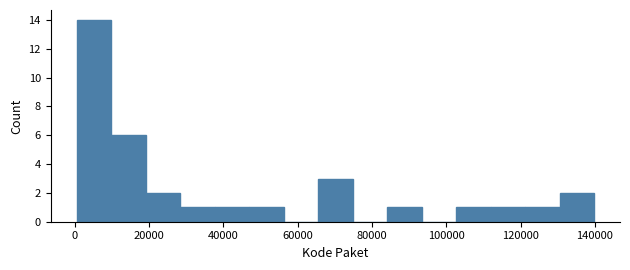

Reading left to right, transcribe this chart: for each bar, give the range it covers on the x-axis and its height. Neither the bar edges nor the heights are printed on the chart, so give them approximately, as read against the axes.

0 to 10000: 14
10000 to 20000: 6
20000 to 28000: 2
28000 to 38000: 1
38000 to 46000: 1
46000 to 56000: 1
56000 to 66000: 0
66000 to 74000: 3
74000 to 84000: 0
84000 to 94000: 1
94000 to 102000: 0
102000 to 112000: 1
112000 to 122000: 1
122000 to 130000: 1
130000 to 140000: 2